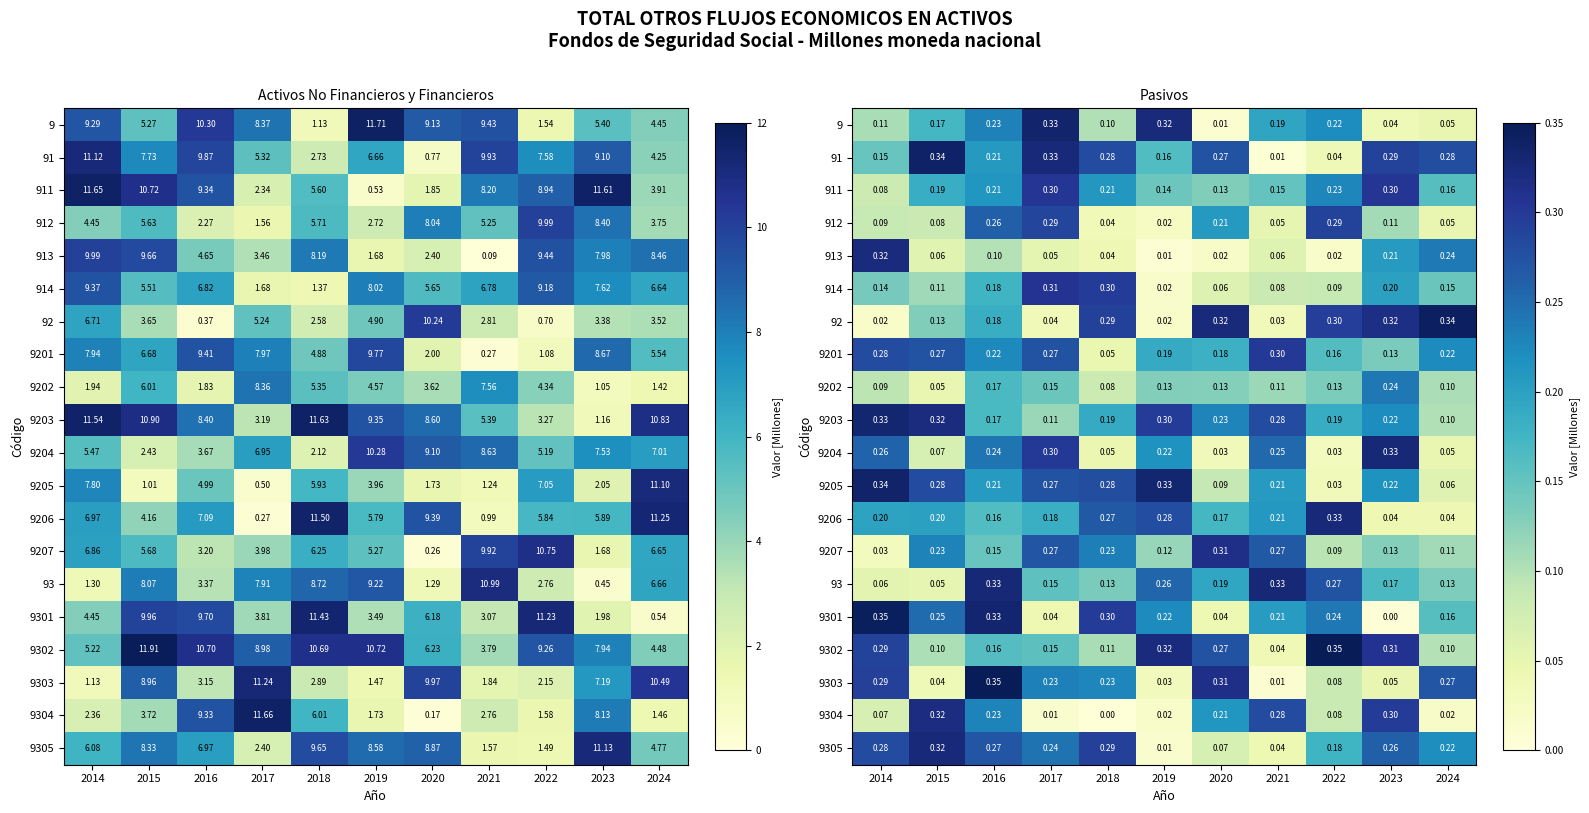

True or false: 9205 has a value of 0.3 at 2017.

True